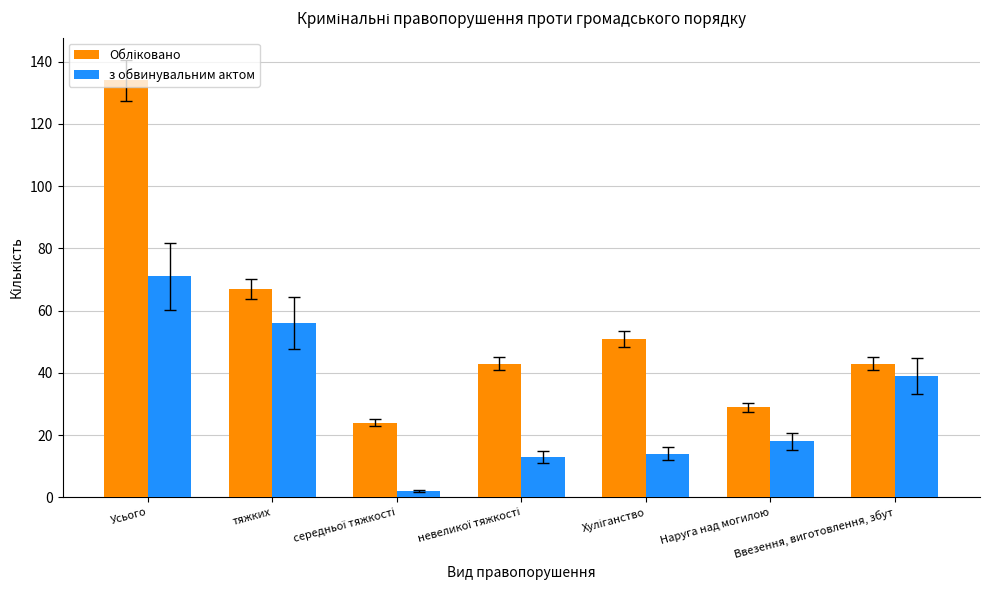

What is the smallest value displayed?

2